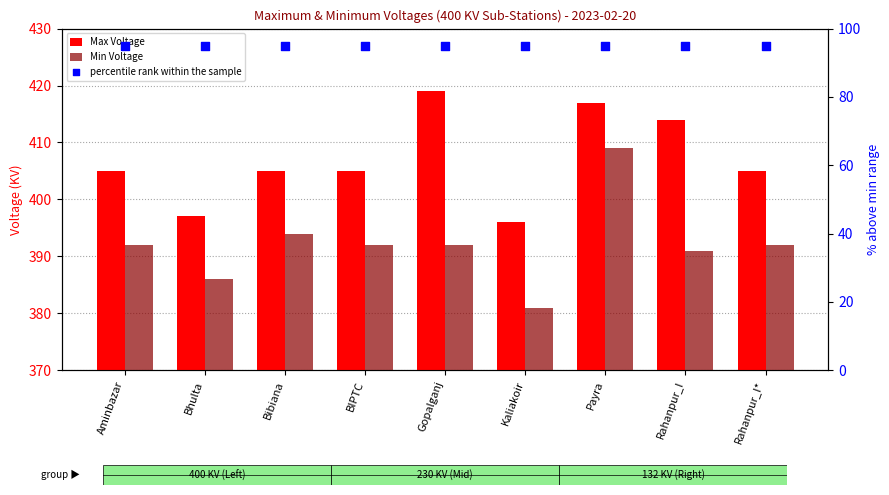

What is the total value across all series at Gopalganj?

906